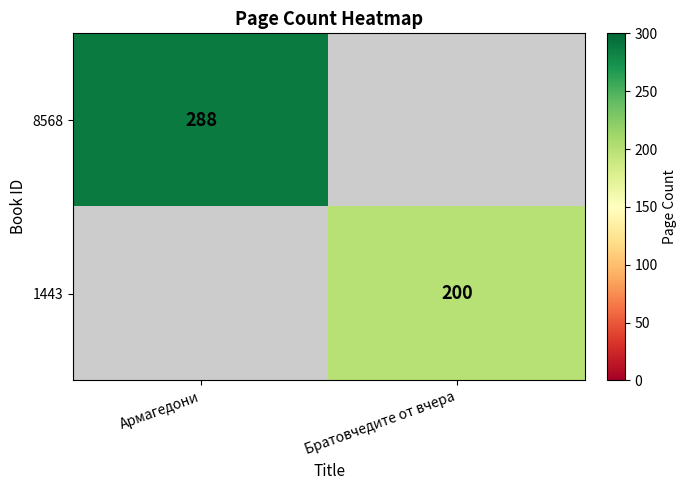

Is the value of 1443 at Братовчедите от вчера greater than the value of 8568 at Армагедони?

No